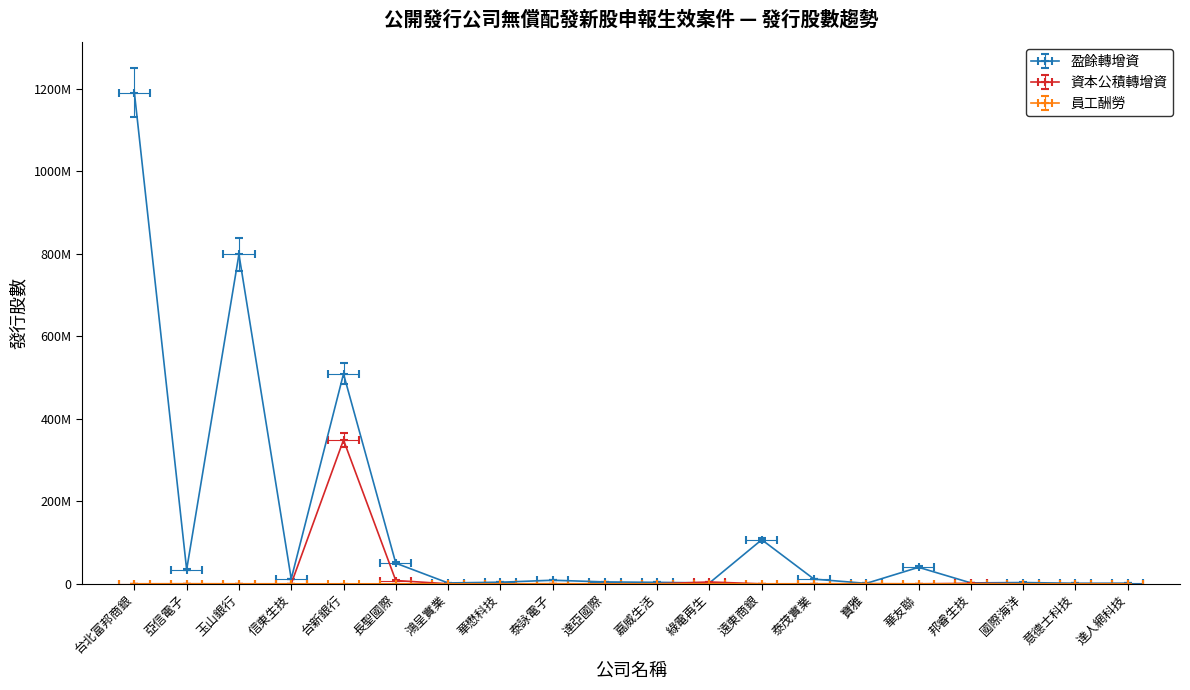

Reading left to right, extract all data points from this chart.

盈餘轉增資: 台北富邦商銀=1190753815.0	亞信電子=34332517.0	玉山銀行=798611167.0	信東生技=11880000.0	台新銀行=508973115.0	長聖國際=50000000.0	鴻呈實業=2085827.0	華懋科技=3828000.0	泰詠電子=8627907.0	達亞國際=4582396.0	嘉威生活=3428512.0	綠電再生=2185015.0	遠東商銀=106884993.0	泰茂實業=11338267.0	寶雅=1049362.0	華友聯=40000000.0	邦睿生技=2156590.0	國際海洋=3080153.0	意德士科技=1262841.0	達人網科技=1426717.0
資本公積轉增資: 台北富邦商銀=0.0	亞信電子=0.0	玉山銀行=0.0	信東生技=0.0	台新銀行=348611723.0	長聖國際=7963360.0	鴻呈實業=0.0	華懋科技=0.0	泰詠電子=0.0	達亞國際=0.0	嘉威生活=0.0	綠電再生=4370025.0	遠東商銀=0.0	泰茂實業=0.0	寶雅=0.0	華友聯=0.0	邦睿生技=1078295.0	國際海洋=0.0	意德士科技=0.0	達人網科技=0.0
員工酬勞: 台北富邦商銀=0.0	亞信電子=189000.0	玉山銀行=0.0	信東生技=0.0	台新銀行=0.0	長聖國際=0.0	鴻呈實業=0.0	華懋科技=0.0	泰詠電子=248745.0	達亞國際=0.0	嘉威生活=0.0	綠電再生=0.0	遠東商銀=0.0	泰茂實業=0.0	寶雅=481160.4	華友聯=0.0	邦睿生技=0.0	國際海洋=0.0	意德士科技=0.0	達人網科技=0.0